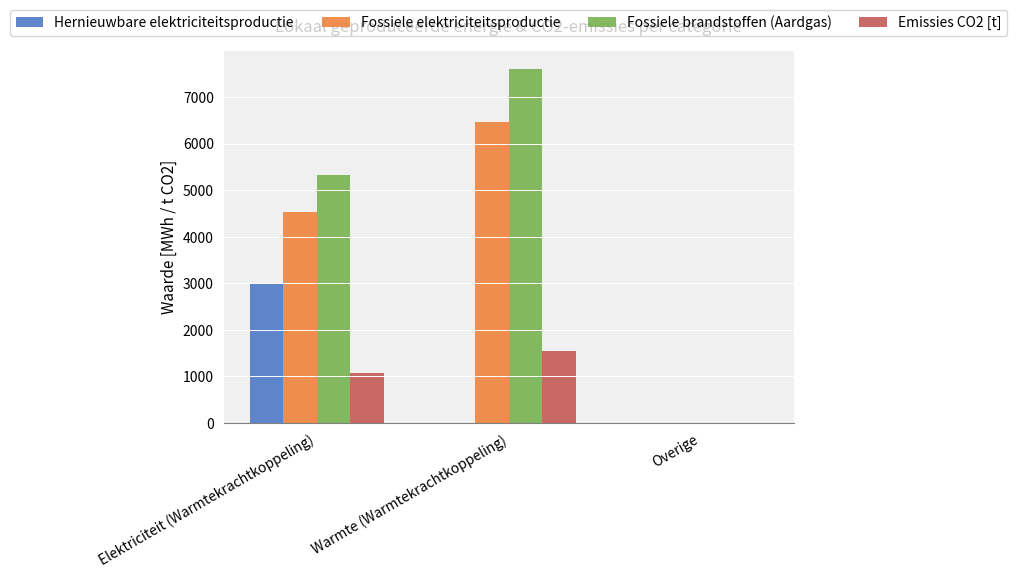

What is the total value across all series at Elektriciteit (Warmtekrachtkoppeling)?

13945.0